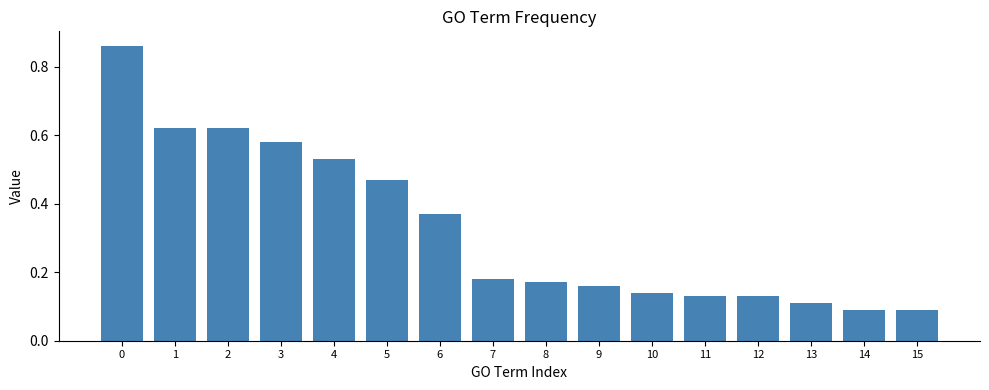

Is it true that the value at 3 is 0.9?

False